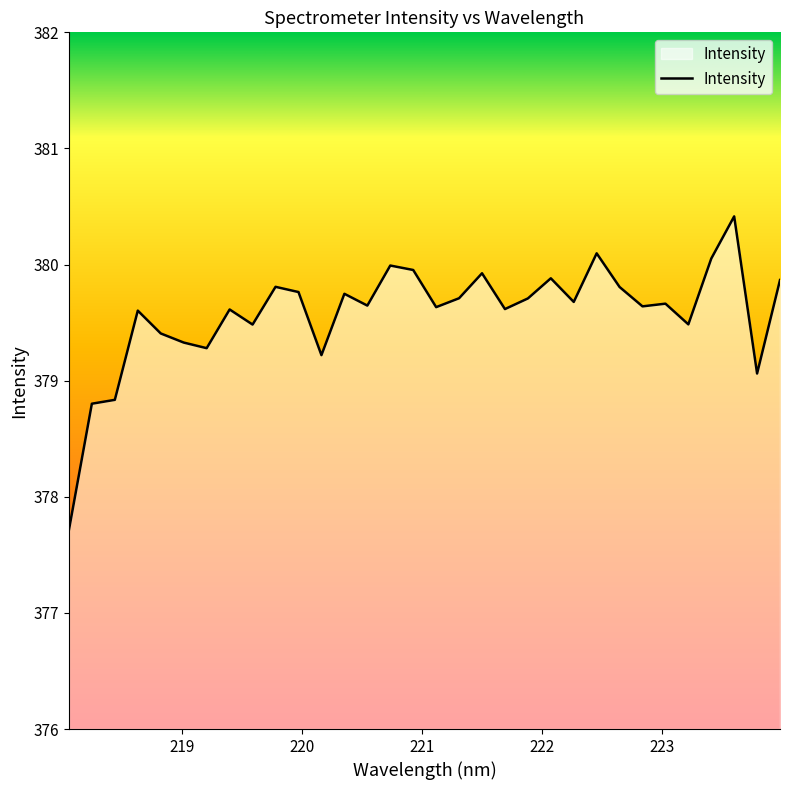

What is the minimum value shown in the chart?

377.7